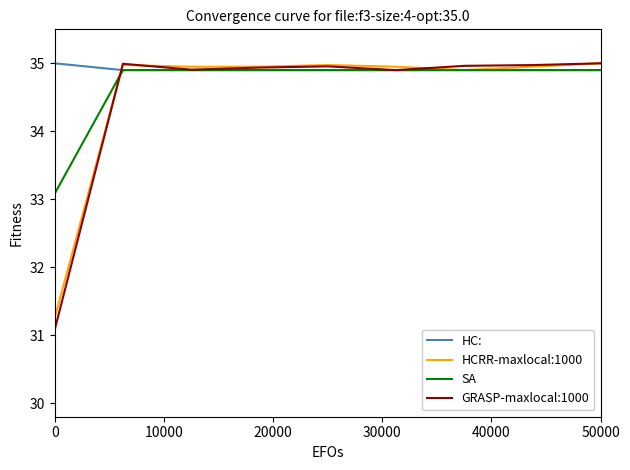

What is the maximum value shown in the chart?

35.0